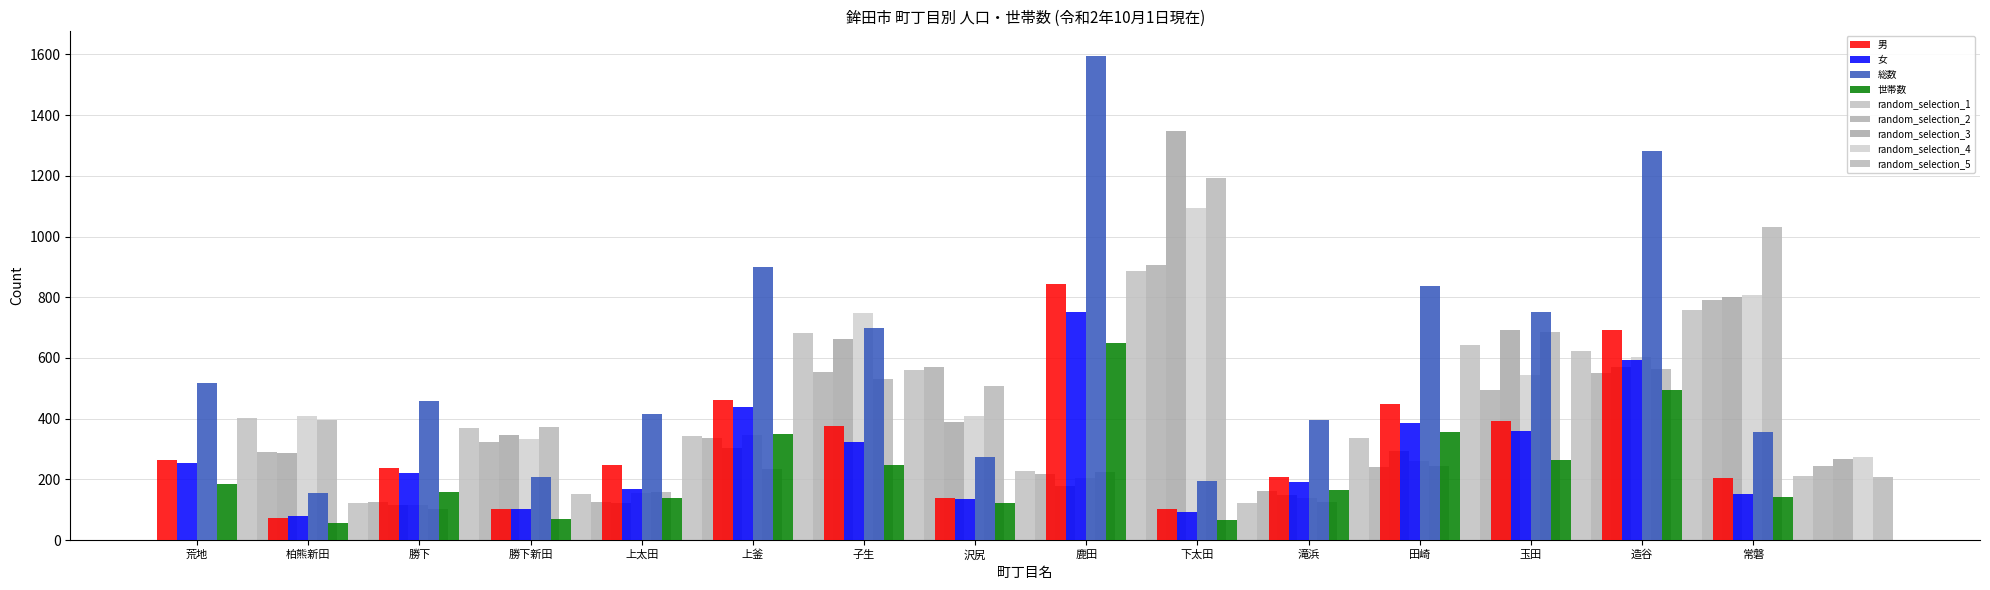

List the labels in order of 男 value, smallest first.

柏熊新田, 下太田, 勝下新田, 沢尻, 常磐, 滝浜, 勝下, 上太田, 荒地, 子生, 玉田, 田崎, 上釜, 造谷, 鹿田